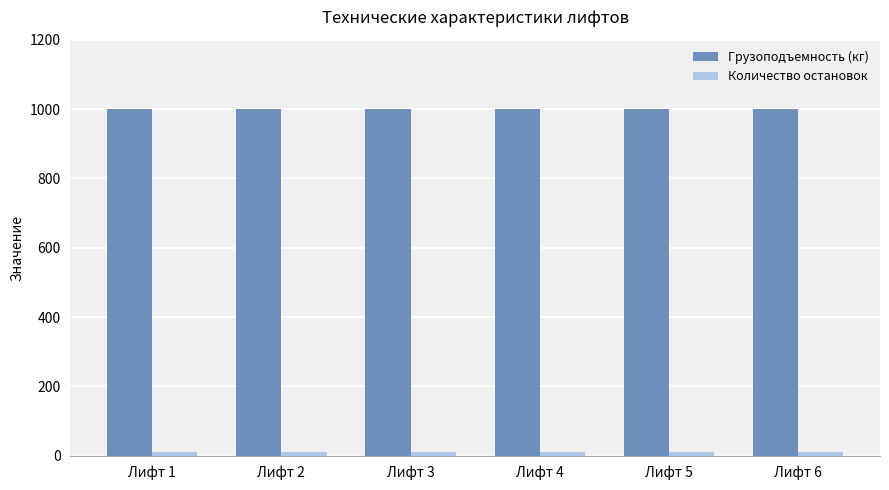

What is the maximum value shown in the chart?

1000